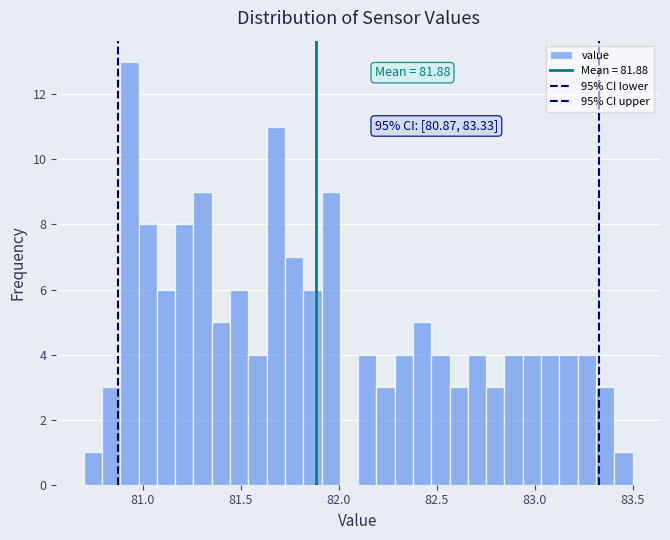

Around what value on the x-axis is the tallest bar? Give the approximate position of its centre, as read against the axis.

80.95